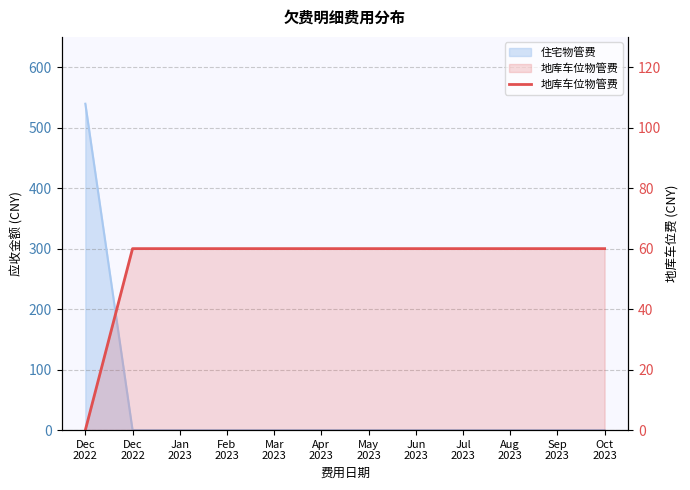

Reading left to right, transcribe all the data shown in this chart.

Dec
2022=0	Dec
2022=60	Jan
2023=60	Feb
2023=60	Mar
2023=60	Apr
2023=60	May
2023=60	Jun
2023=60	Jul
2023=60	Aug
2023=60	Sep
2023=60	Oct
2023=60